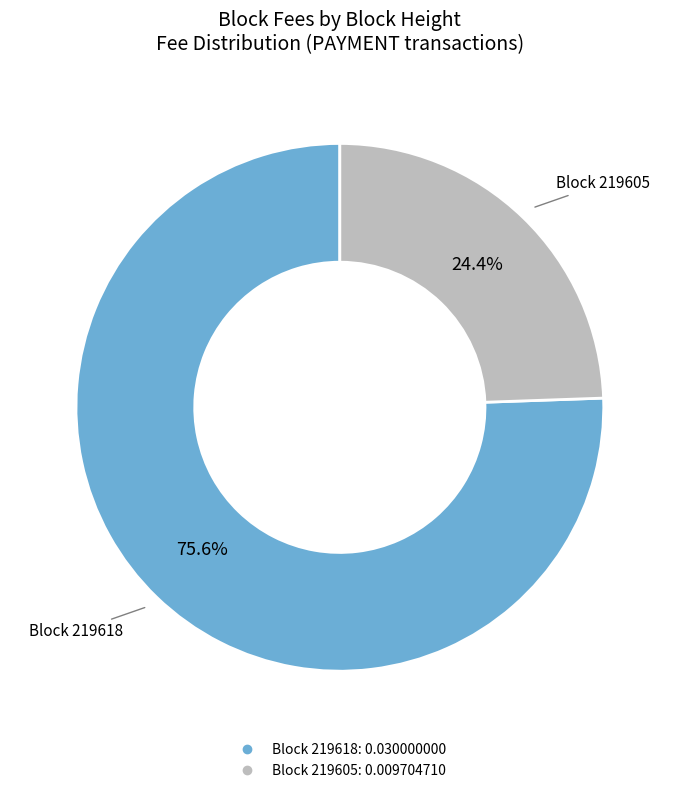

To the nearest percent, what is the average slice percentage?

50%